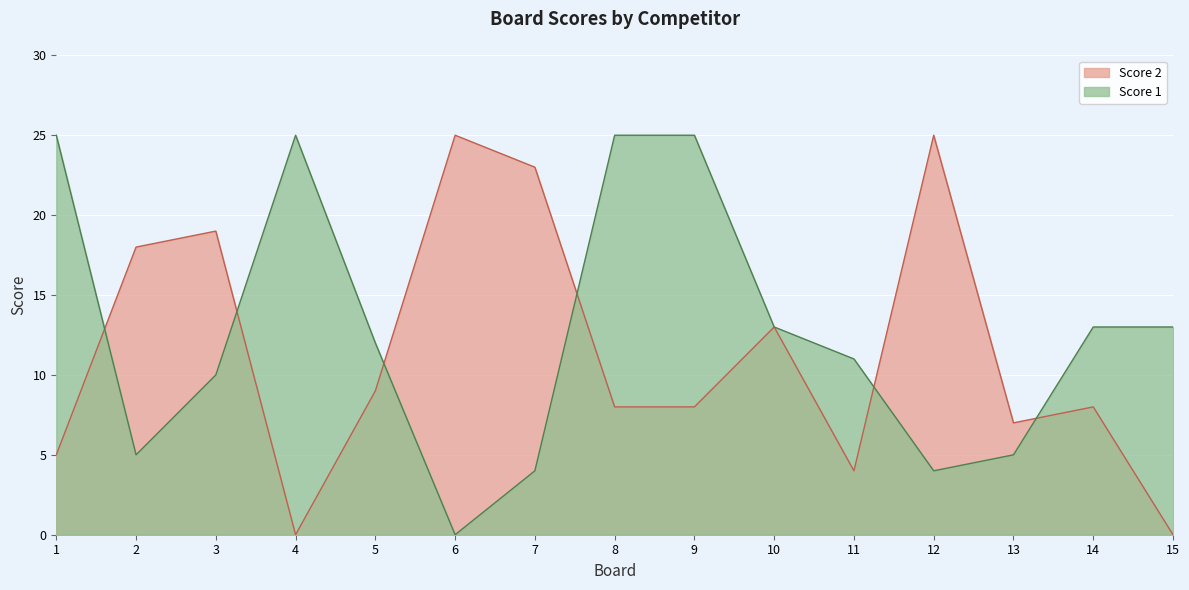

Reading left to right, extract all data points from this chart.

Score 1: 1=25	2=5	3=10	4=25	5=12	6=0	7=4	8=25	9=25	10=13	11=11	12=4	13=5	14=13	15=13
Score 2: 1=5	2=18	3=19	4=0	5=9	6=25	7=23	8=8	9=8	10=13	11=4	12=25	13=7	14=8	15=0